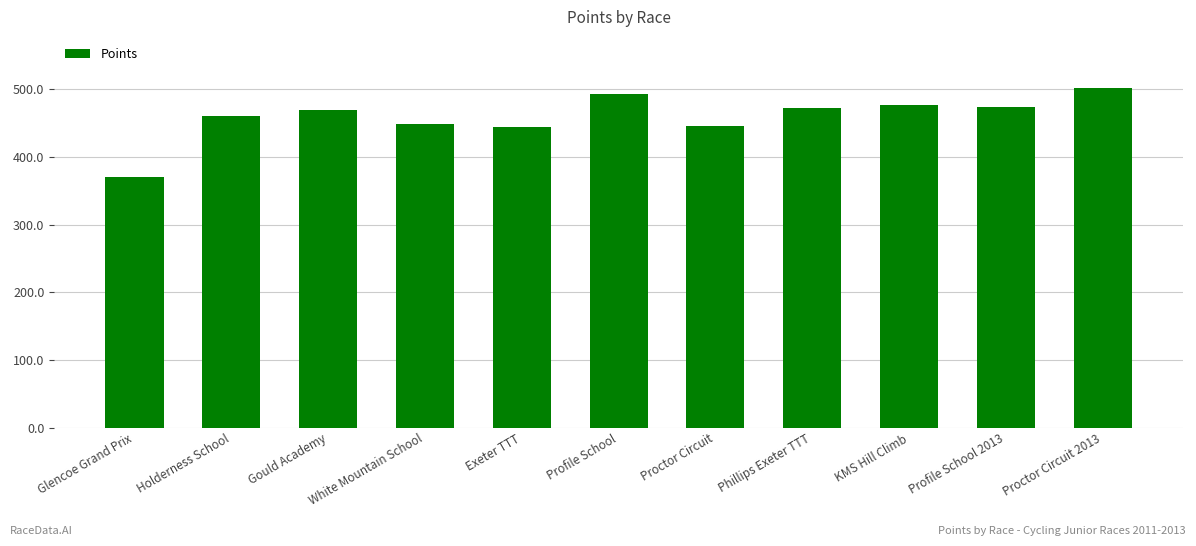

How many distinct data groups are displayed?

1